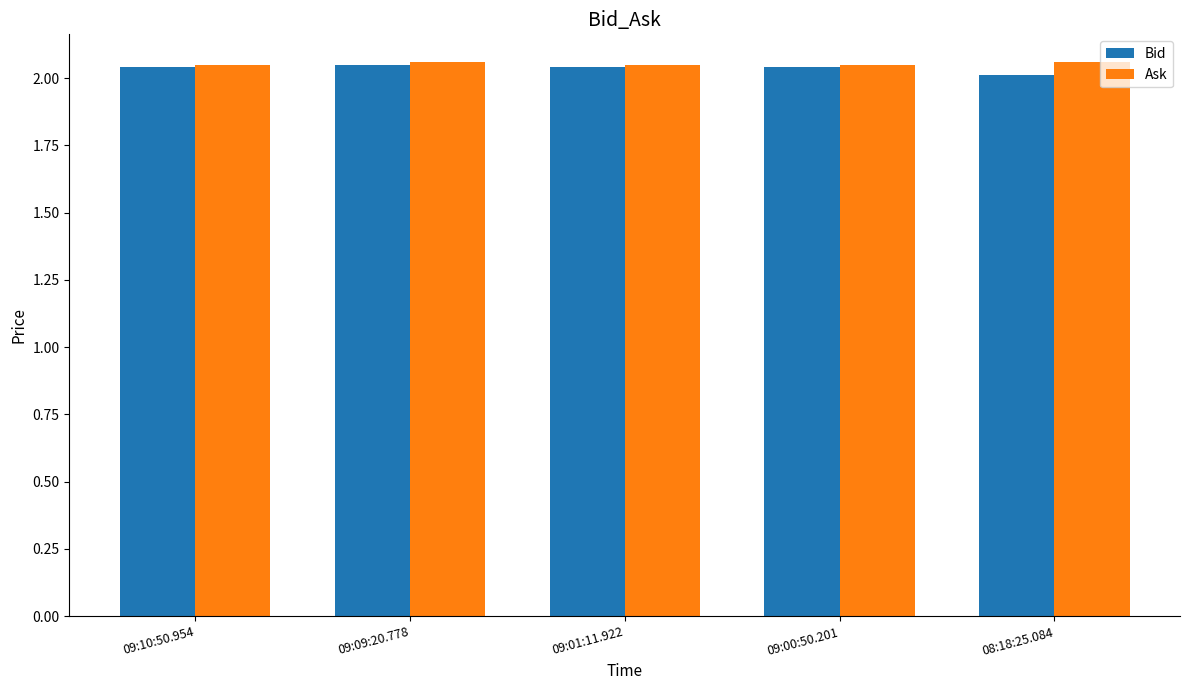

What is the total value across all series at 09:10:50.954?

4.1